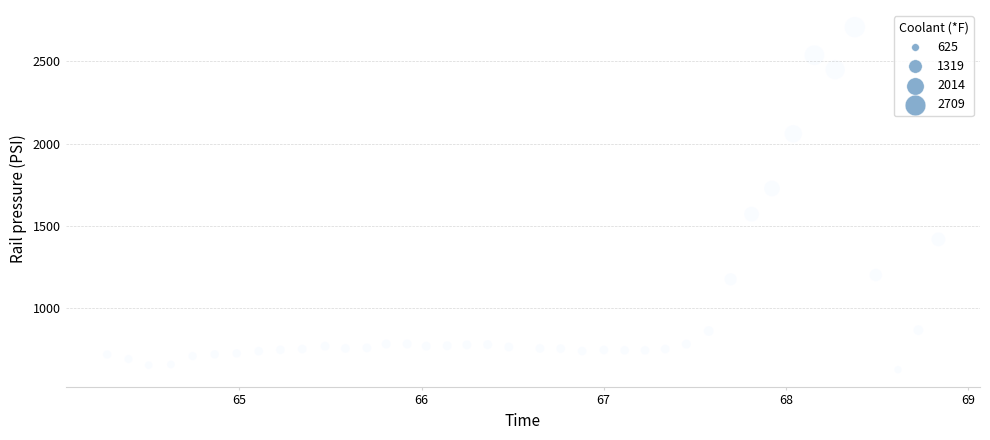

What Y value in the scatter plot is closest to 1666?

1727.3